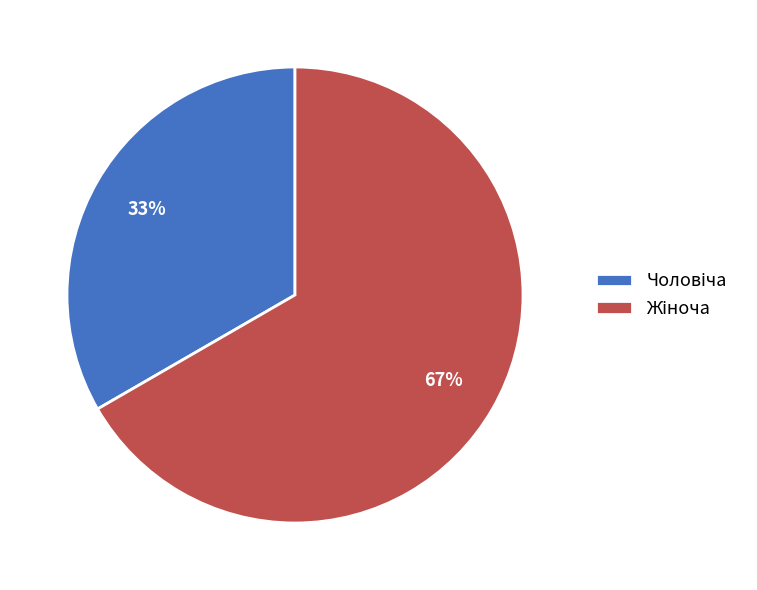

To the nearest percent, what is the average slice percentage?

50%